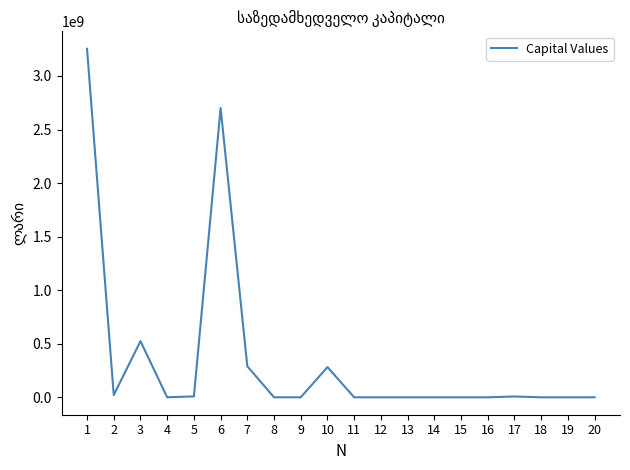

What is the change in value from 4 to 14?

-170935.4